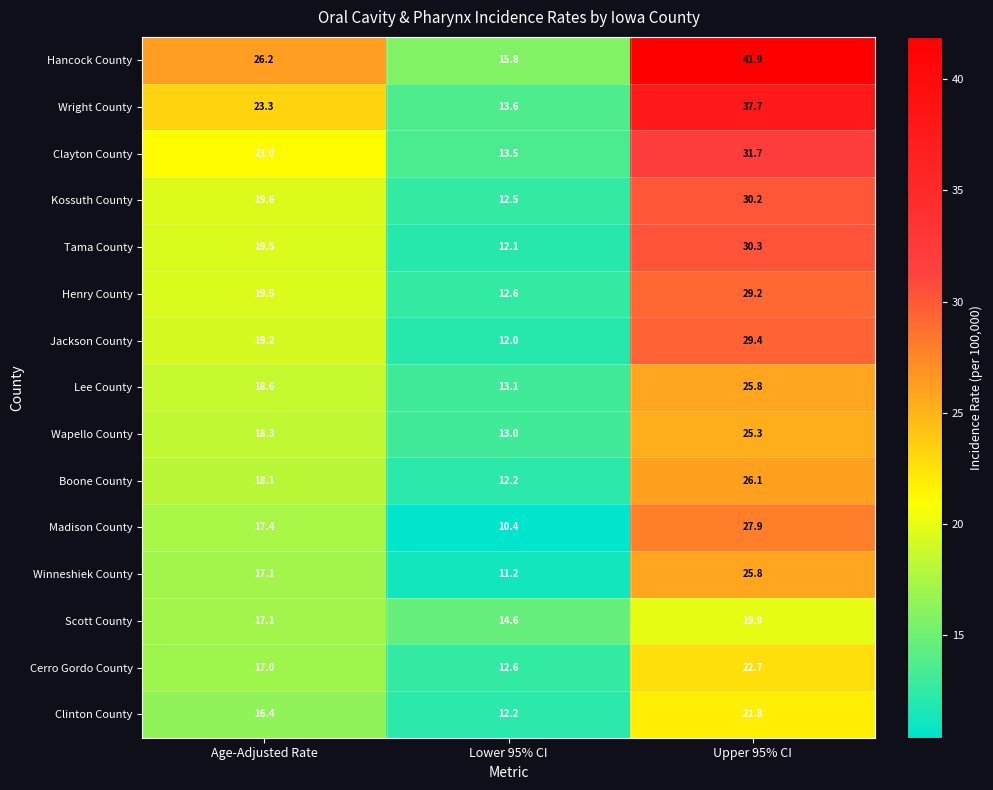

True or false: Wapello County has a value of 18.3 at Age-Adjusted Rate.

True